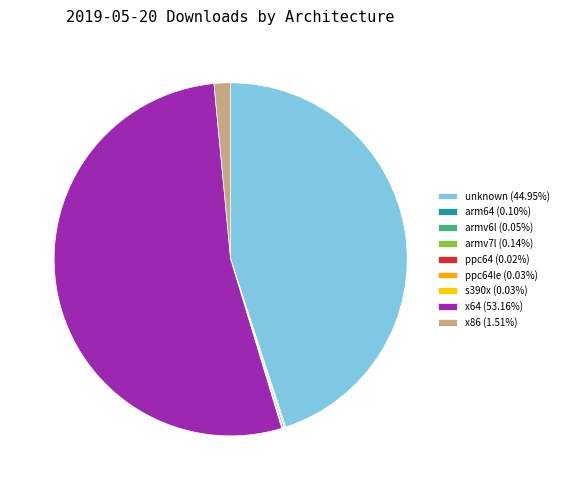

Count the number of slices in the pie.

9